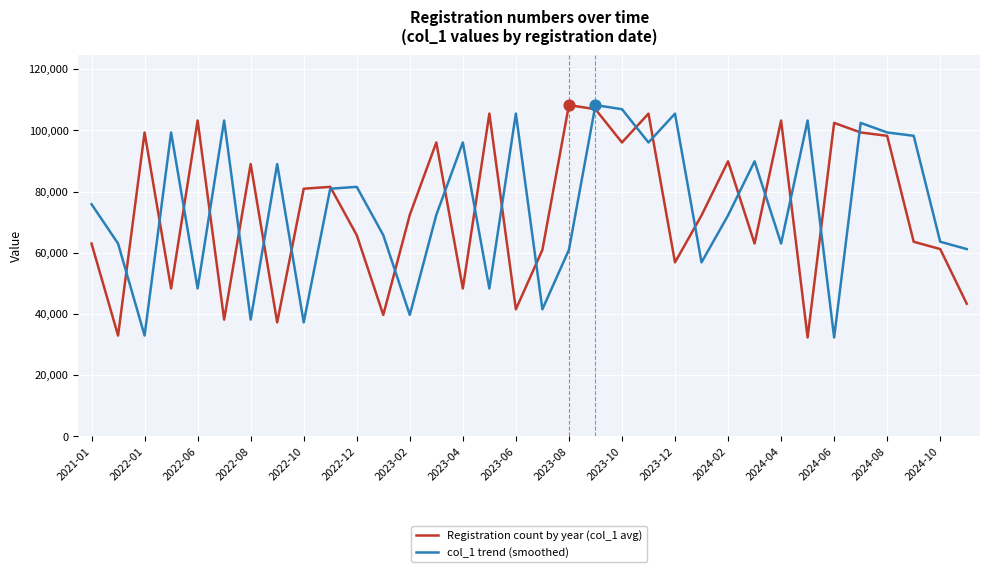

What is the lowest value of the Registration count by year (col_1 avg) series?

32309